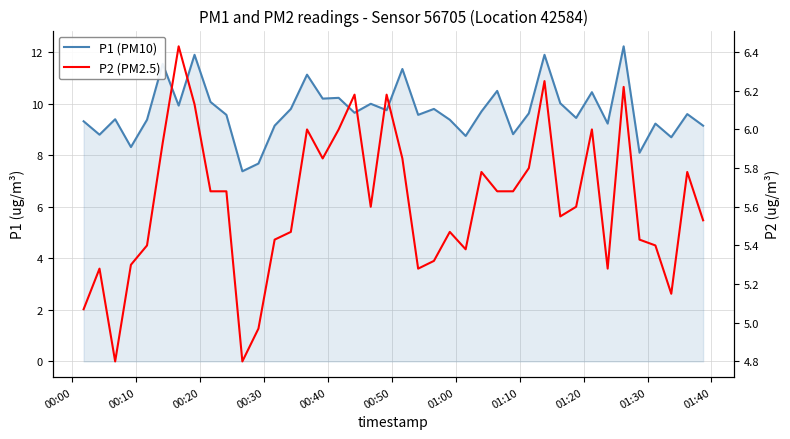

True or false: P1 (PM10) and P2 (PM2.5) intersect in this chart.

False